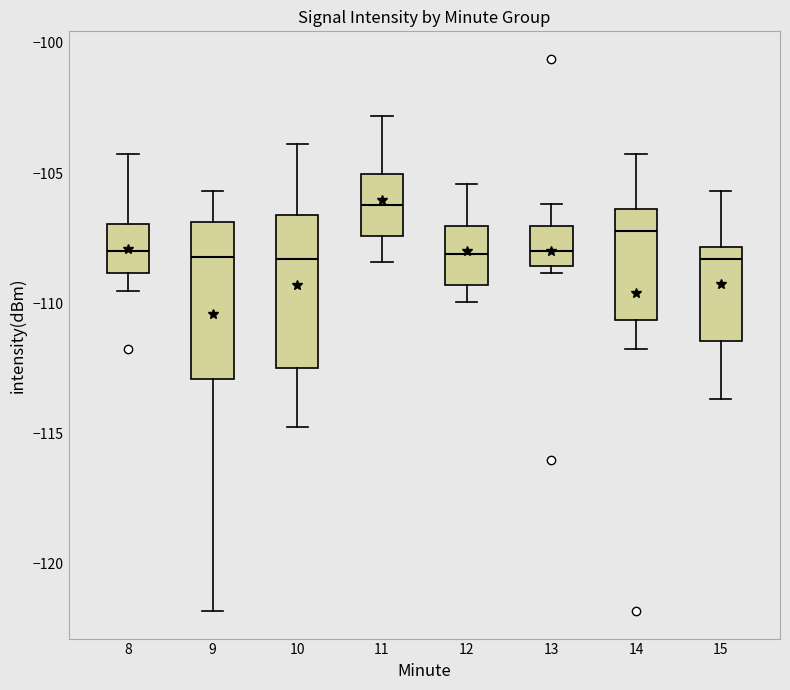

Where does the upper whisker of the box at x = 14 end on the y-axis? The values are not printed on the chart, so give them approximately, as read against the axis.

-104.5